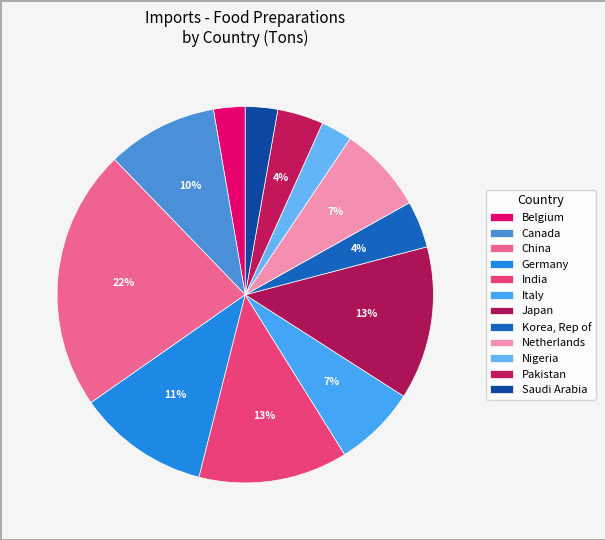

How much of the chart is everything except Canada?

90.5%